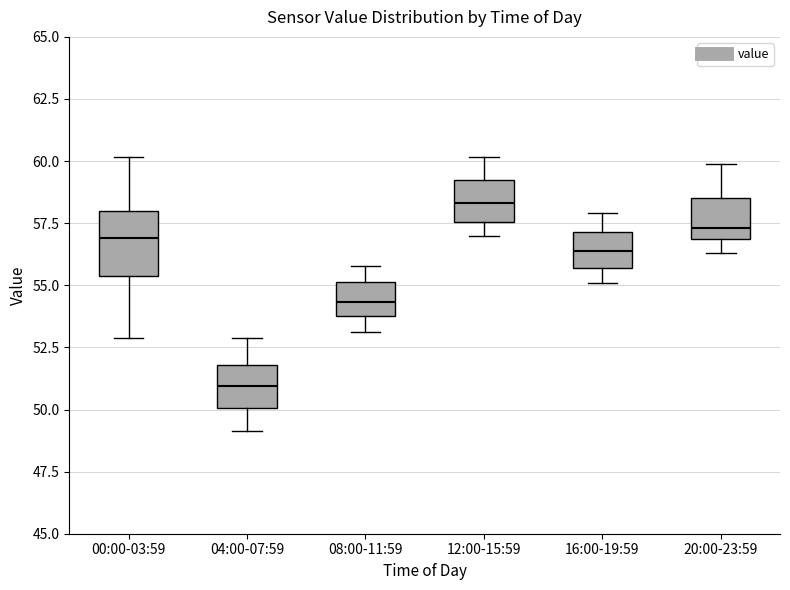

Reading left to right, transcribe this box plot: for each box, give where its median line is, the range the box spans, and where its two whiskers end, as read against the y-axis. The values are not printed on the chart, so give them approximately, as read against the axis.

00:00-03:59: median 57.0, box 55.5 to 58.0, whiskers 53.0 to 60.0
04:00-07:59: median 51.0, box 50.0 to 52.0, whiskers 49.0 to 53.0
08:00-11:59: median 54.5, box 54.0 to 55.0, whiskers 53.0 to 56.0
12:00-15:59: median 58.5, box 57.5 to 59.5, whiskers 57.0 to 60.0
16:00-19:59: median 56.5, box 55.5 to 57.0, whiskers 55.0 to 58.0
20:00-23:59: median 57.5, box 57.0 to 58.5, whiskers 56.5 to 60.0